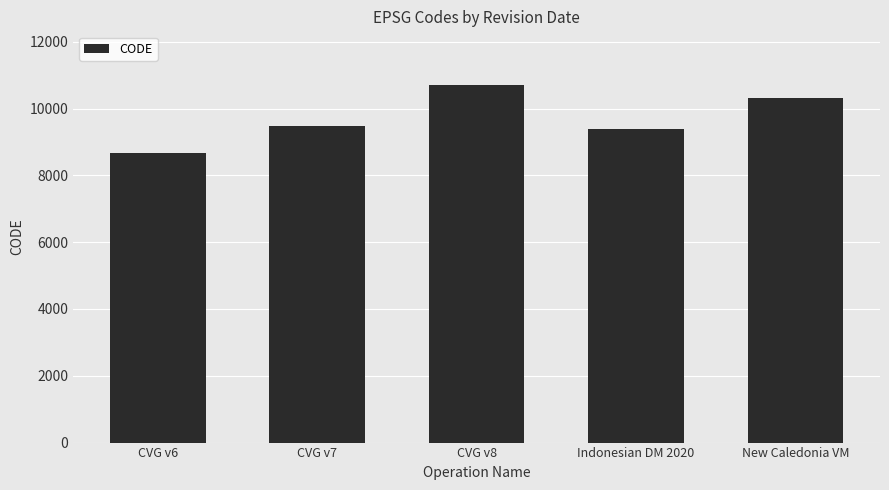

What is the label of the 1st bar from the left?

CVG v6